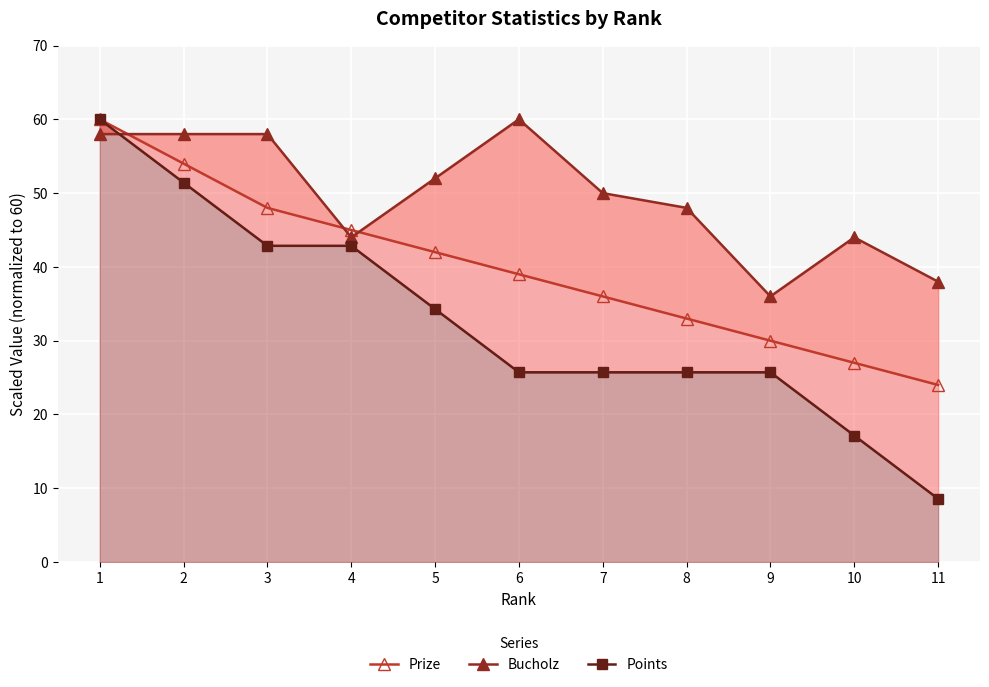

Reading left to right, transcribe all the data shown in this chart.

Prize: 60.0	54.0	48.0	45.0	42.0	39.0	36.0	33.0	30.0	27.0	24.0
Bucholz: 58.0	58.0	58.0	44.0	52.0	60.0	50.0	48.0	36.0	44.0	38.0
Points: 60.0	51.4	42.9	42.9	34.3	25.7	25.7	25.7	25.7	17.1	8.6